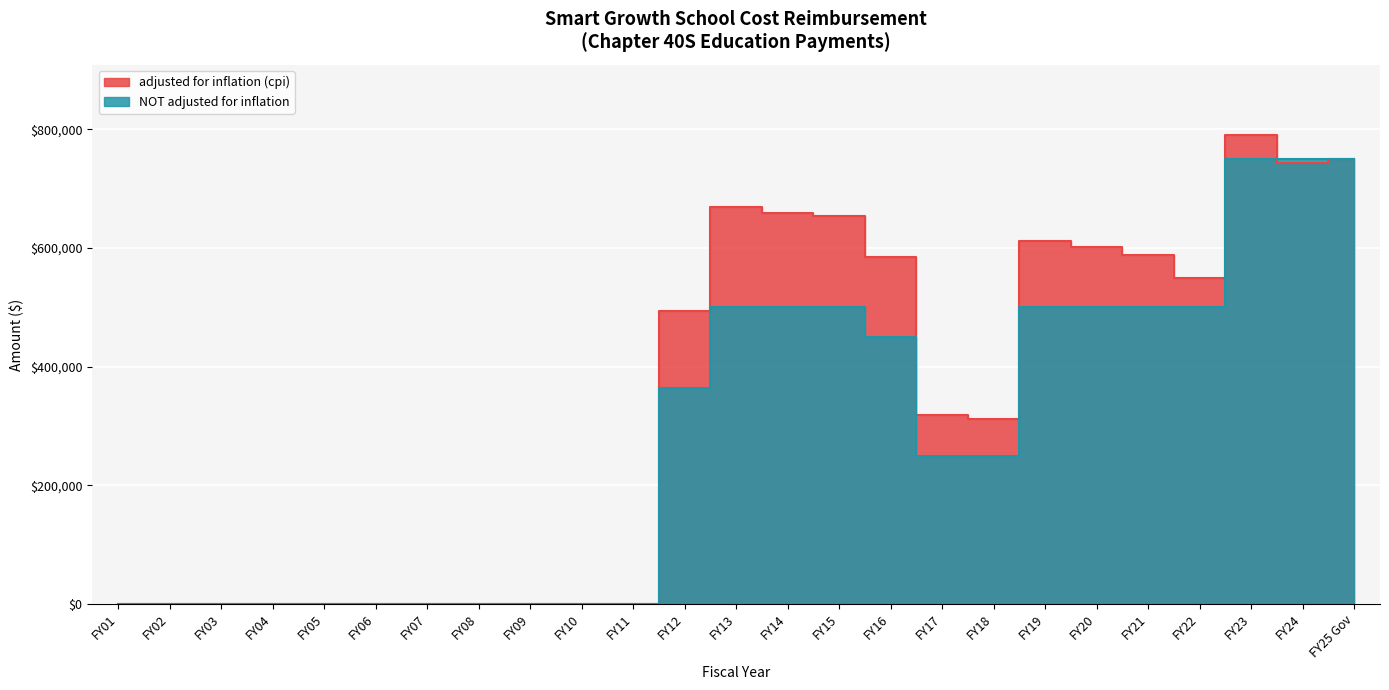

Reading left to right, transcribe all the data shown in this chart.

adjusted for inflation (cpi): 0	0	0	0	0	0	0	0	0	0	0	494515	668573	658330	653653	584405	318739	311751	610838	601334	587878	548580	789892	743428	750000
NOT adjusted for inflation: 0	0	0	0	0	0	0	0	0	0	0	363699	500000	500000	500000	450000	250000	250000	500000	500000	500000	500000	750000	750000	750000